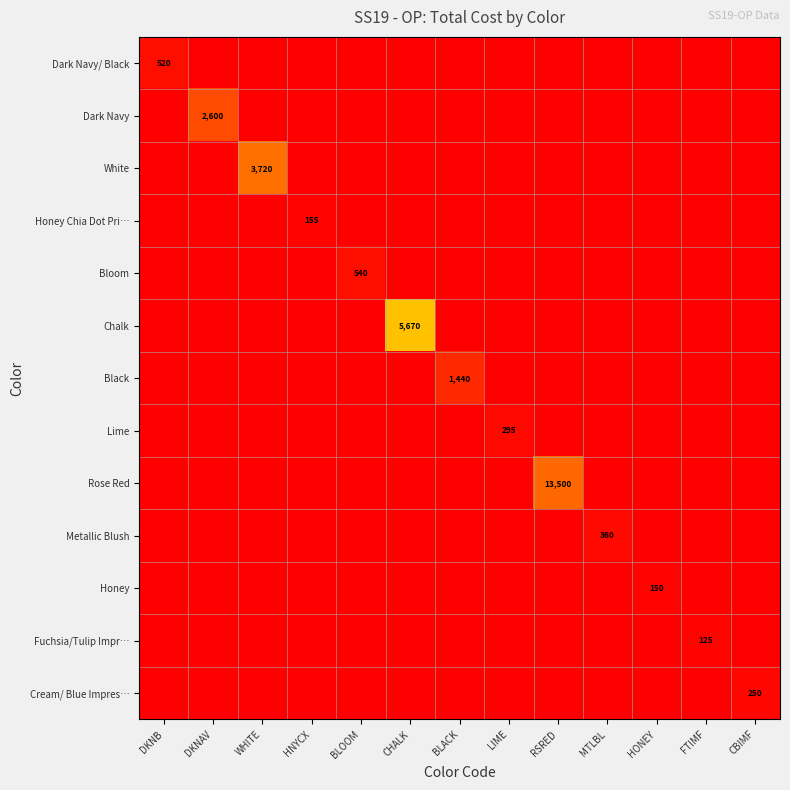

Which has a higher value, RSRED or CHALK?

RSRED